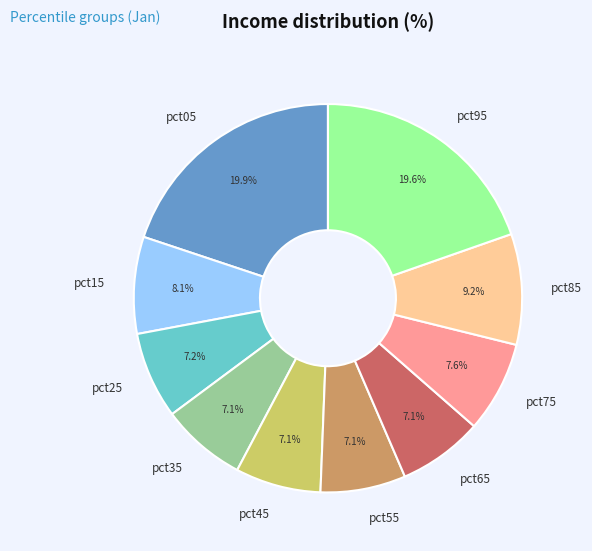

Does pct25 represent more than half of the total?

No